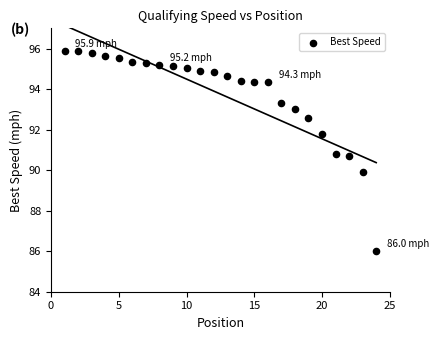

What is the range of Y values (max minus min)?

9.9